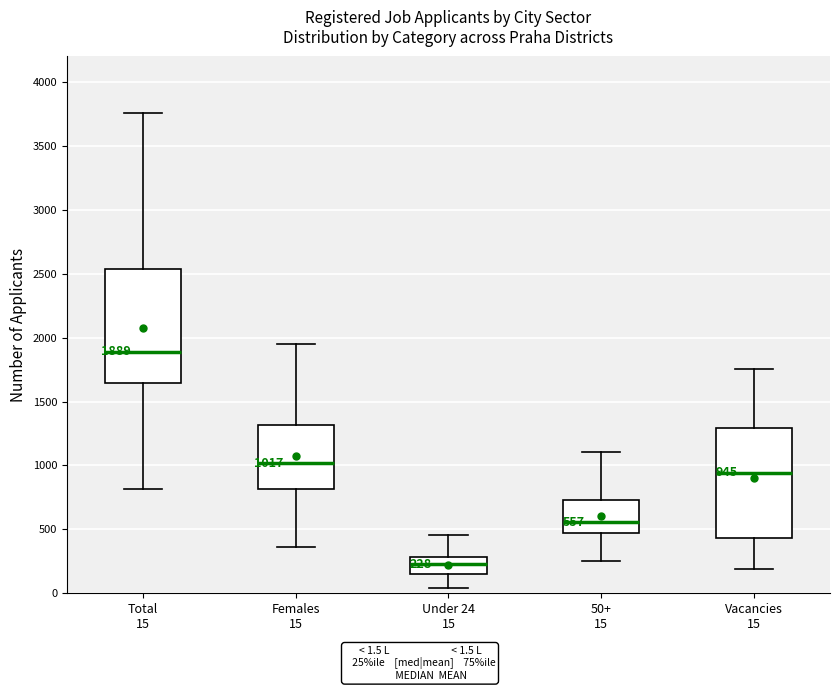

Which box's median line is the lowest?

Under 24 15